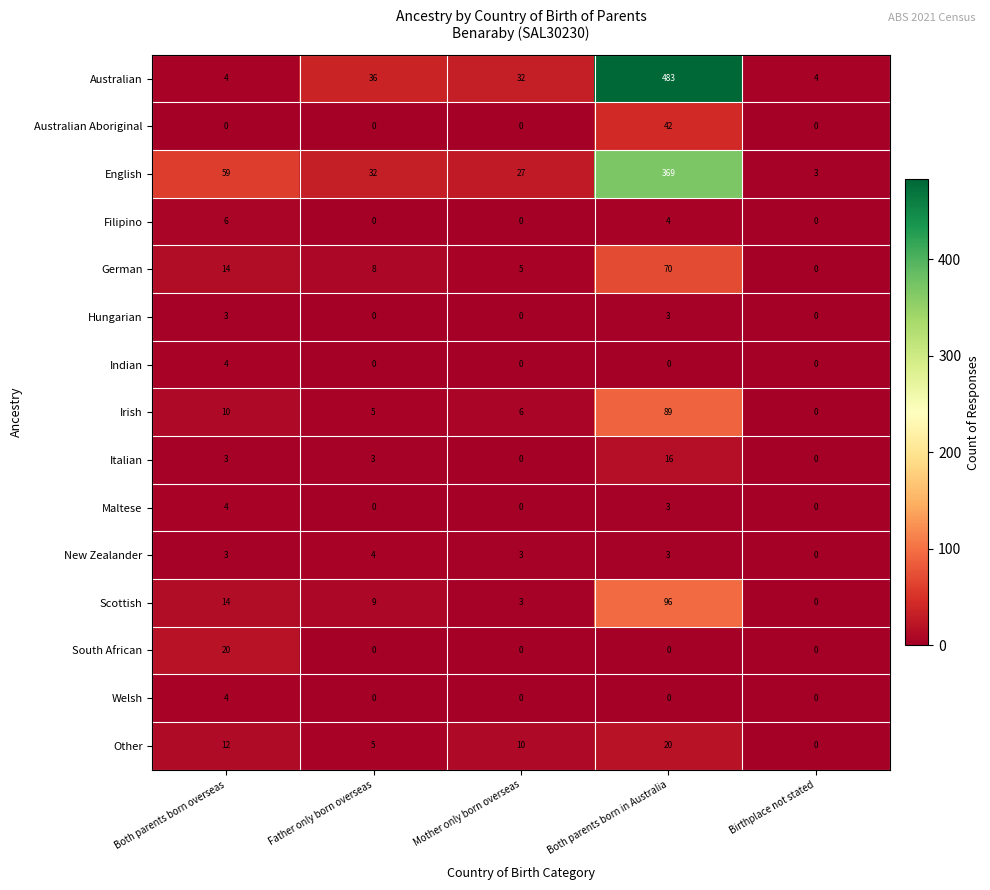

Count the number of data series in this chart.

15